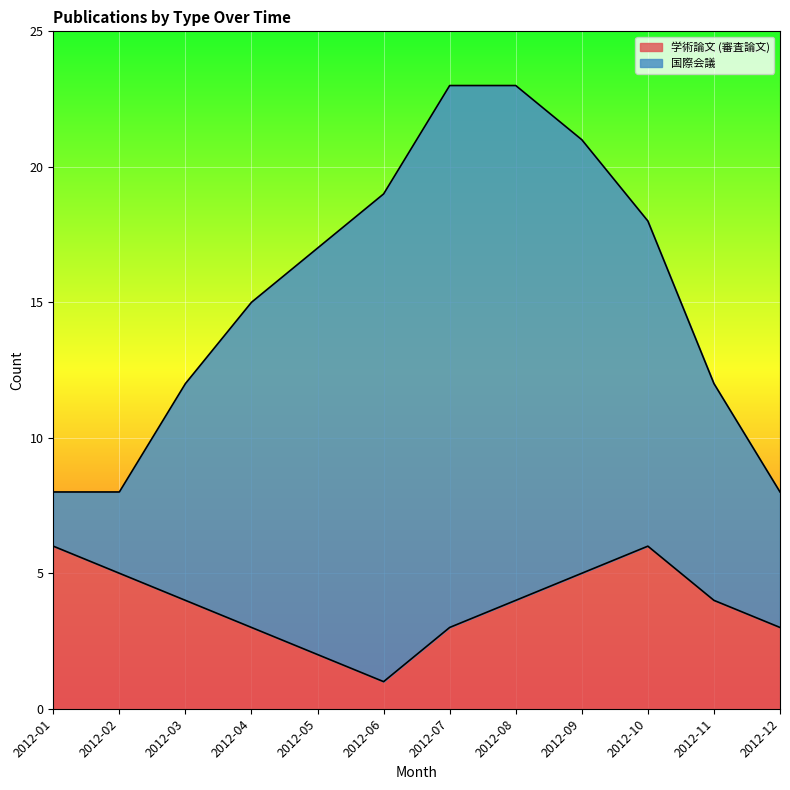

What is the change in value from 2012-04 to 2012-08?

+1